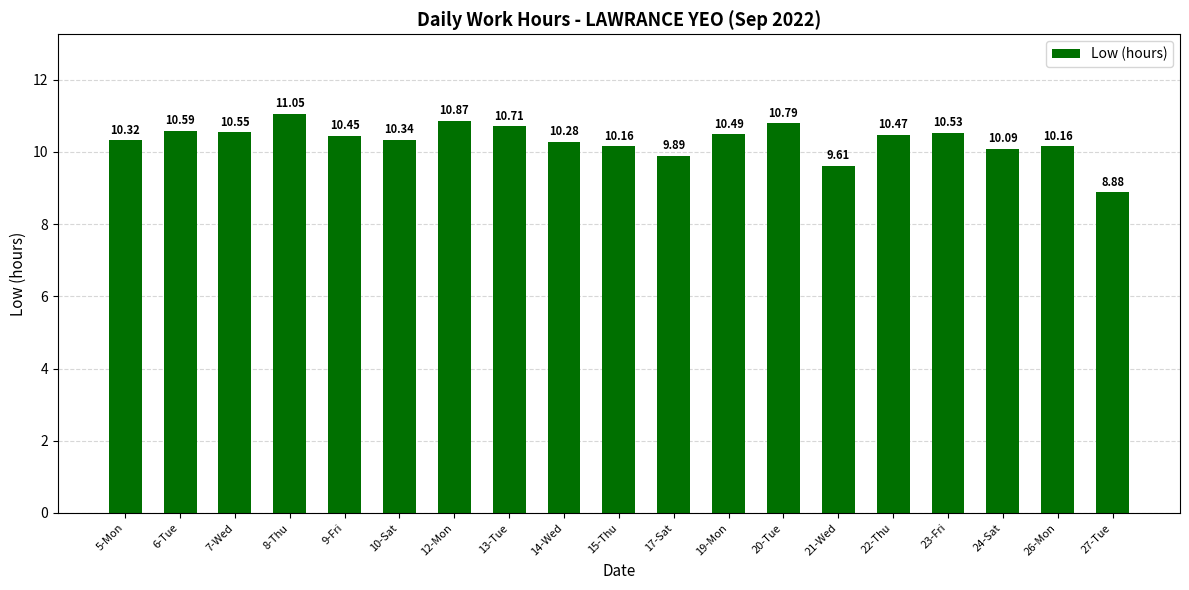

Approximately how many times larger is the value at 21-Wed compared to 10-Sat?

0.9